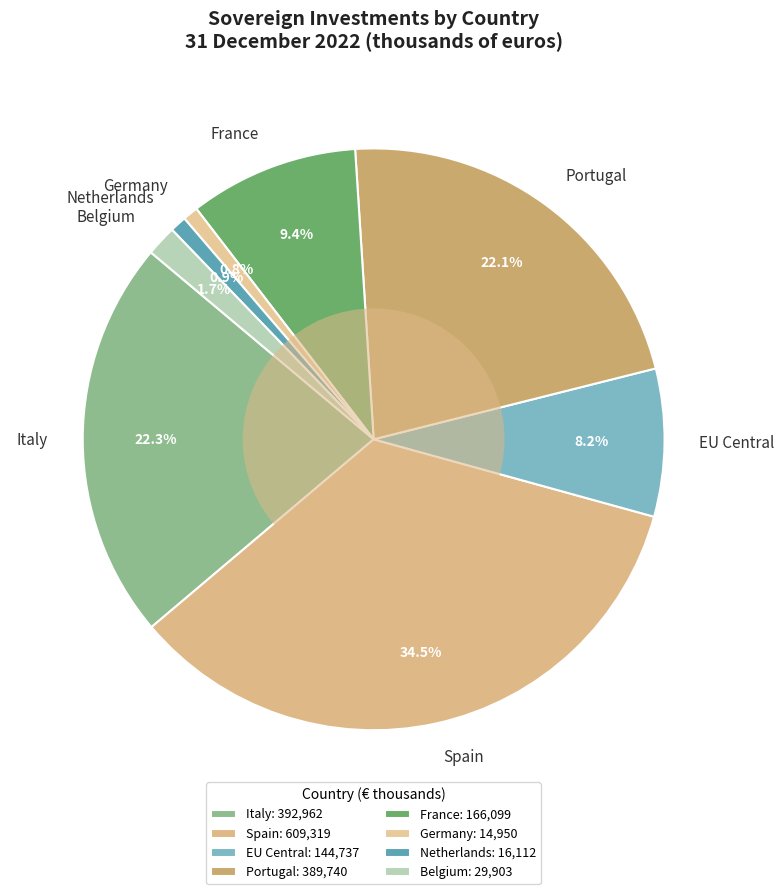

Which has a higher value, Spain or Belgium?

Spain